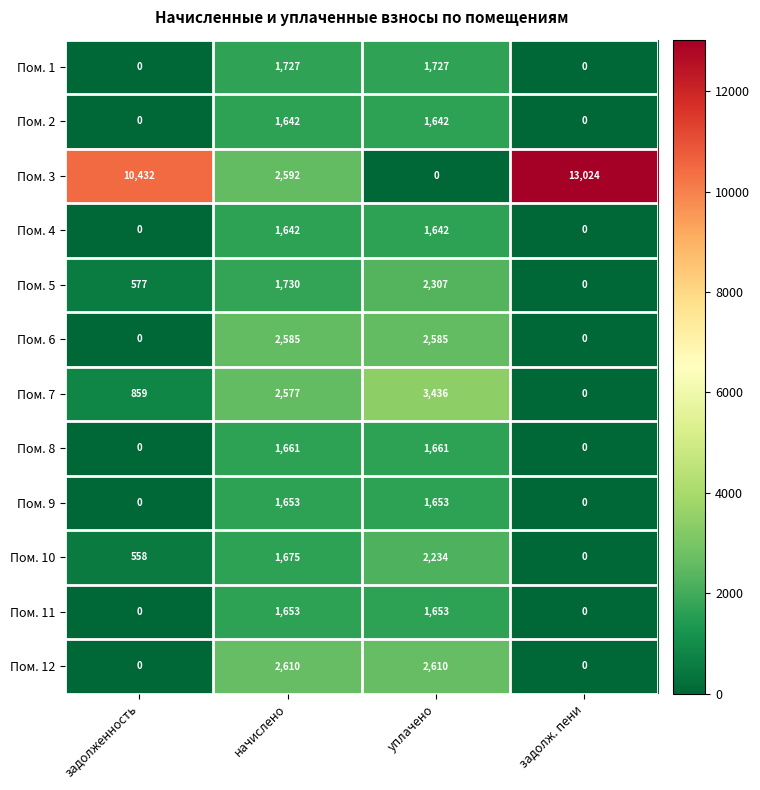

How many distinct data groups are displayed?

12